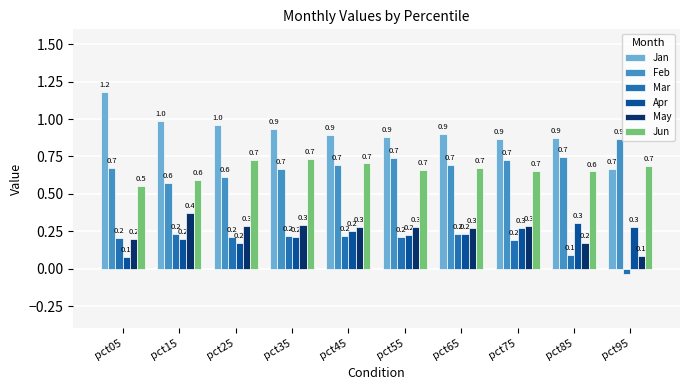

At how many categories does at least one series exceed 0?

10